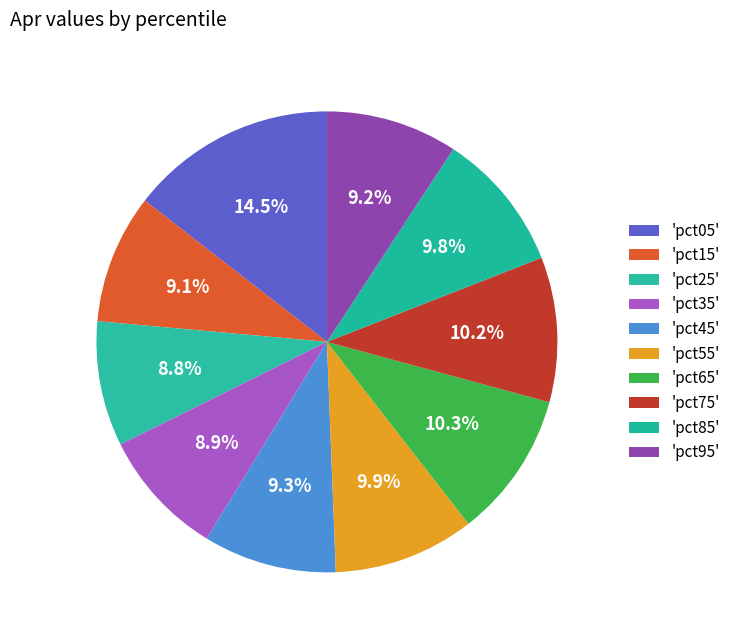

Count the number of slices in the pie.

10